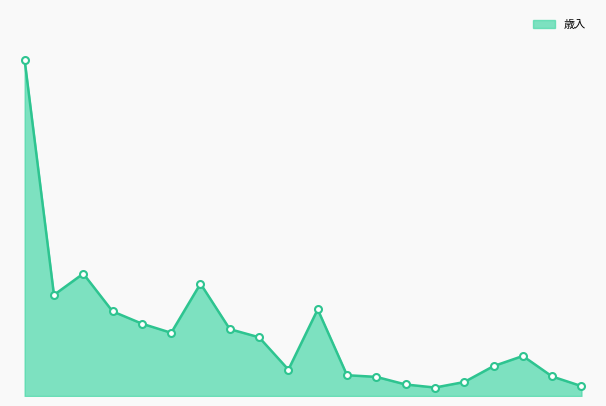

Is this an area chart (filled region under the line)?

Yes